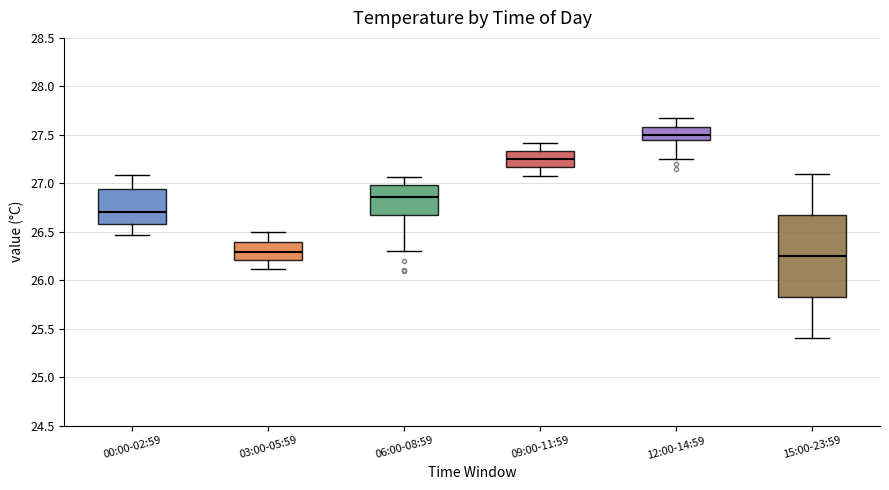

Which box is the tallest, from its lower edge to its upper edge?

15:00-23:59